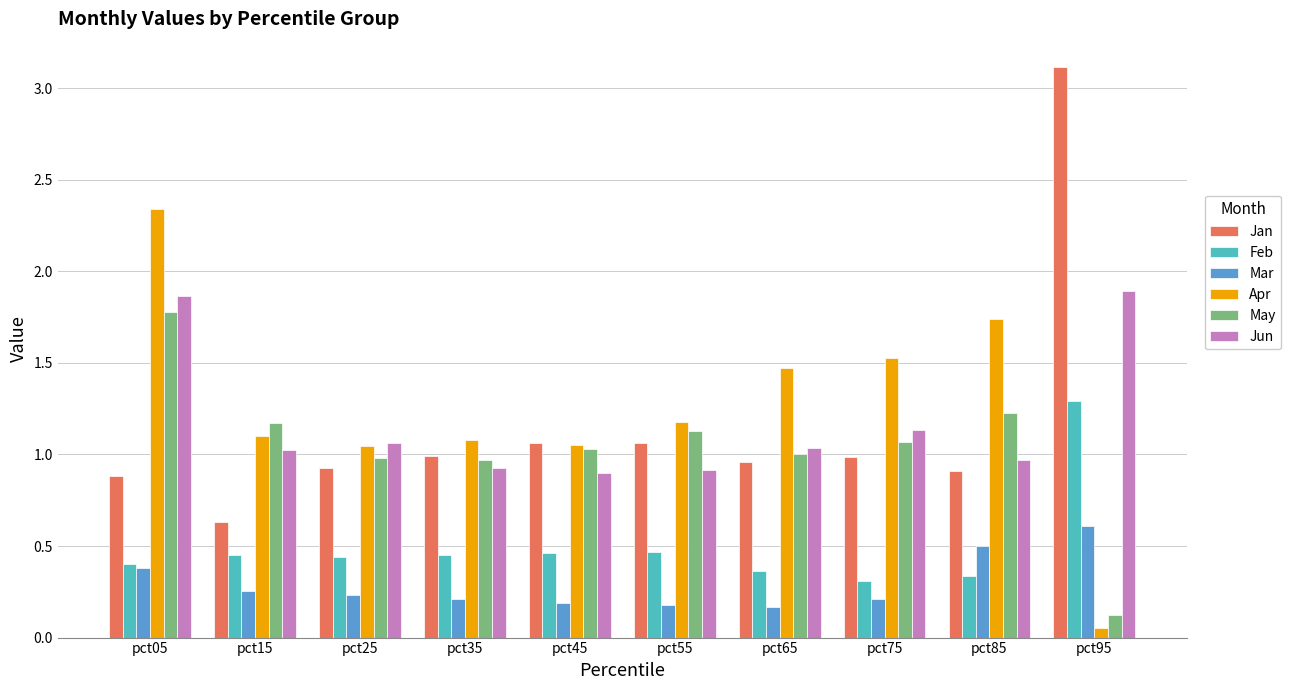

How many bars are there in each group?

6